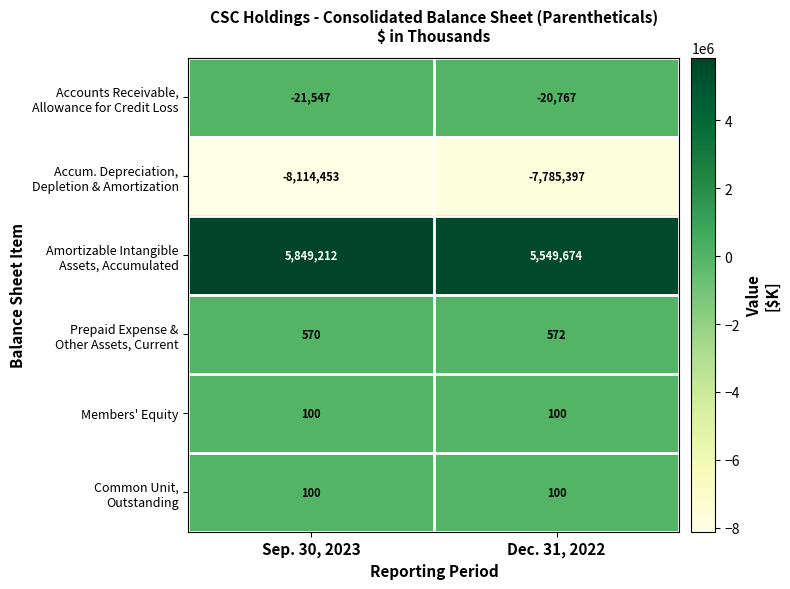

What is the difference between the highest and lowest values at Dec. 31, 2022?

13335071